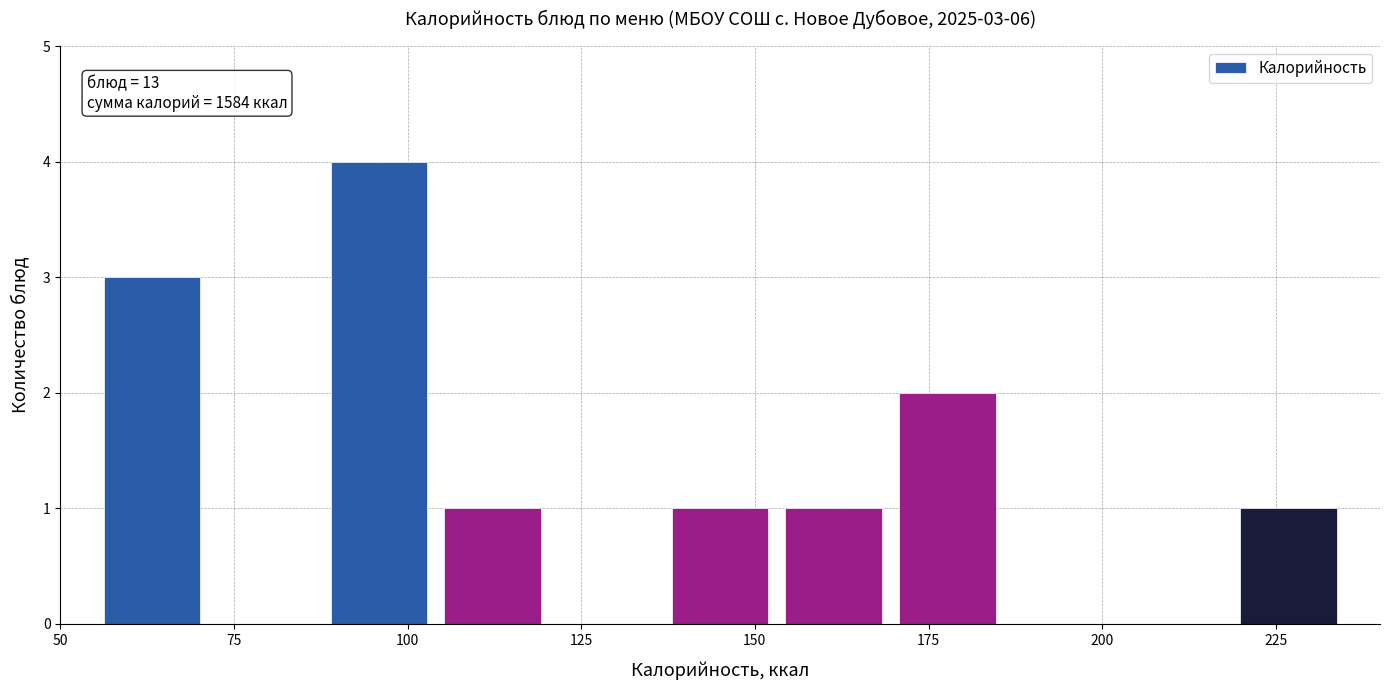

Read against the x-axis, roughly where is the centre of the tallest bar?

95